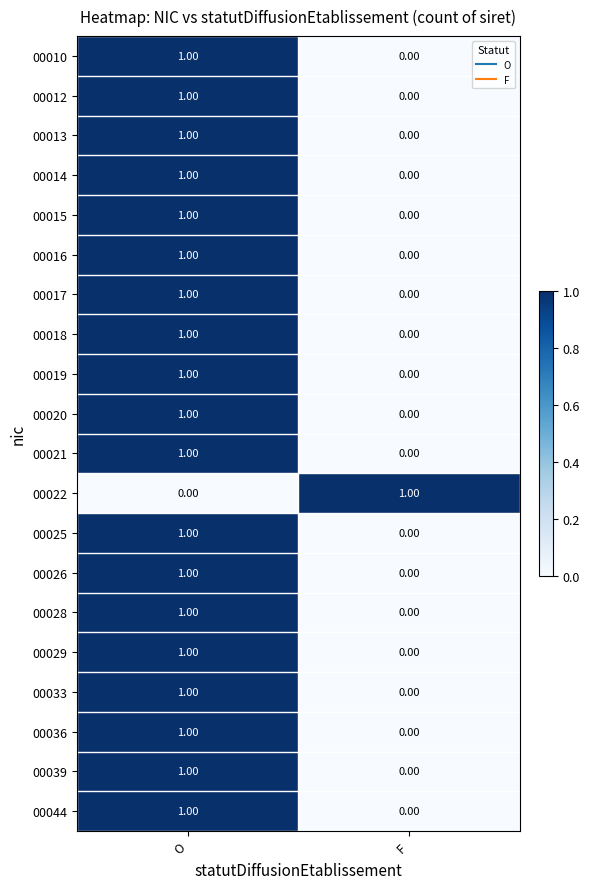

At which label does 00039 reach its minimum?

F